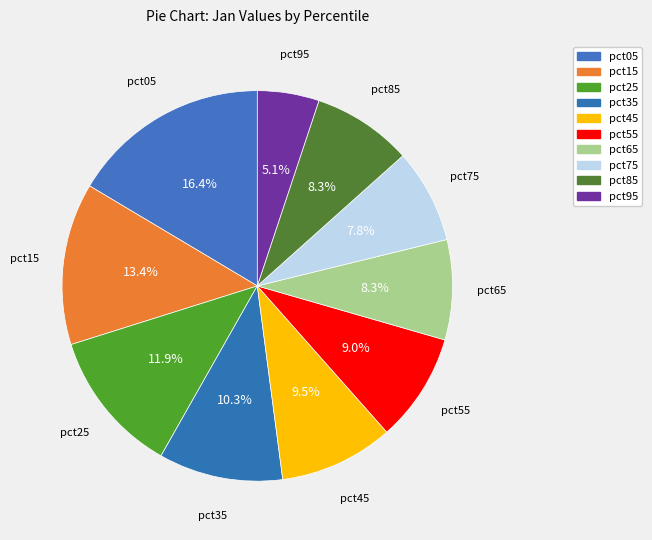

The pct75 slice represents 1% of the pie. True or false?

False